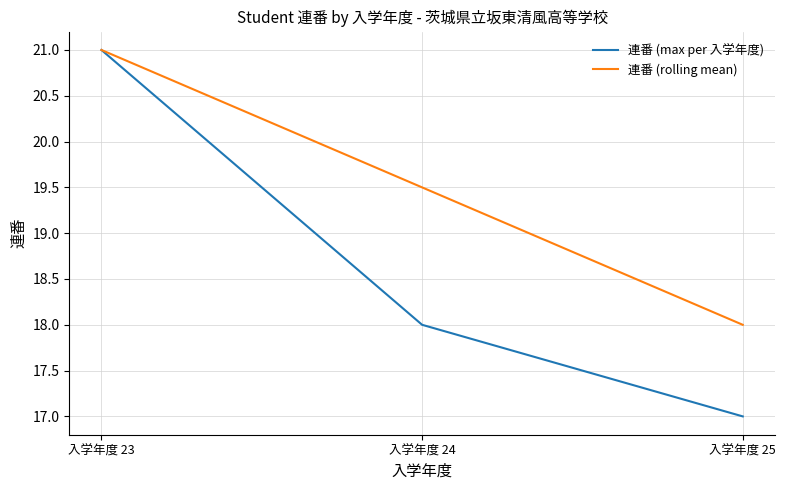

Reading left to right, list all the values displayed in this chart.

連番 (max per 入学年度): 21.0	18.0	17.0
連番 (rolling mean): 21.0	19.5	18.0